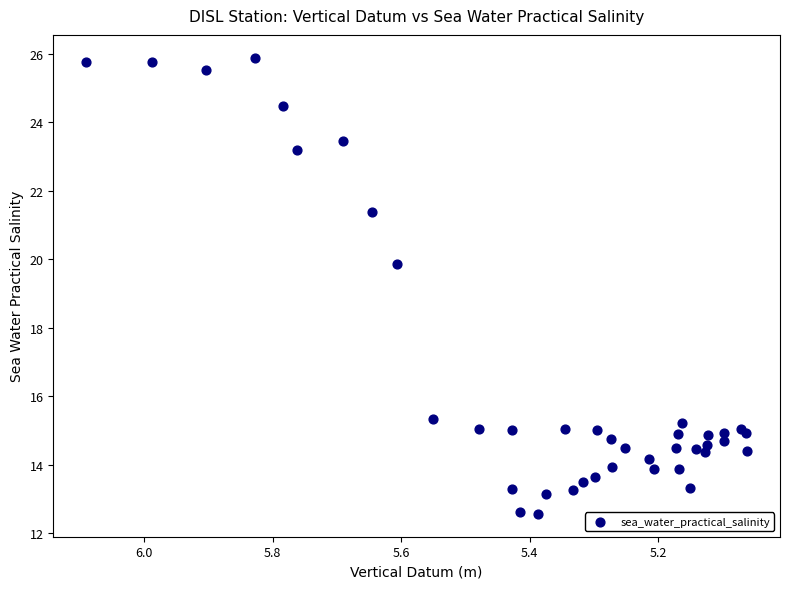

What Y value in the scatter plot is closest to 19?

19.9